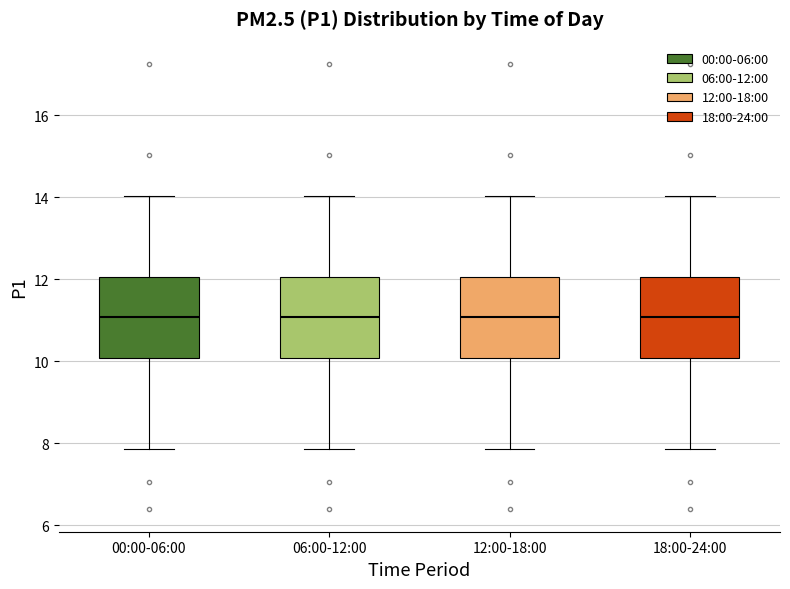

Where does the lower whisker of the box for 18:00-24:00 end on the y-axis? The values are not printed on the chart, so give them approximately, as read against the axis.

7.8